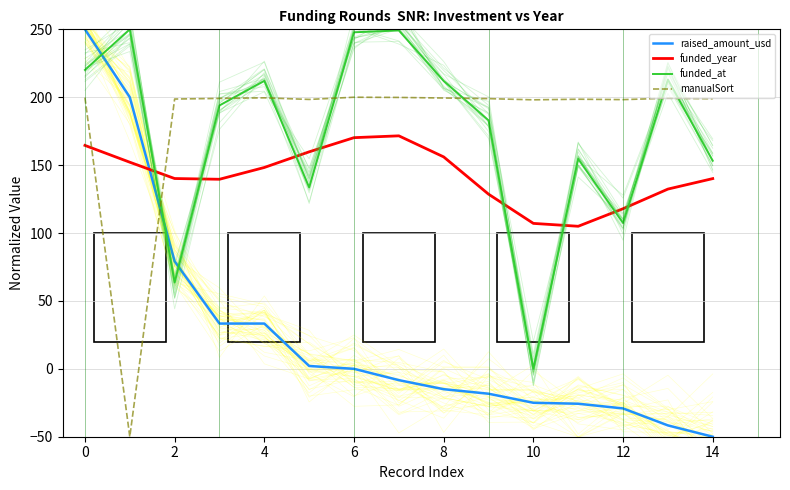

Where is raised_amount_usd nearest to the value 100?

2